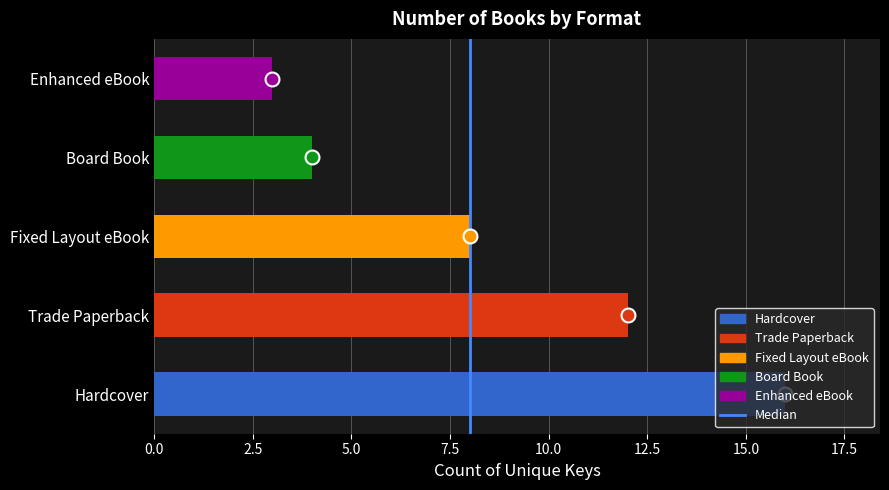

What is the change in value from Trade Paperback to Board Book?

-8